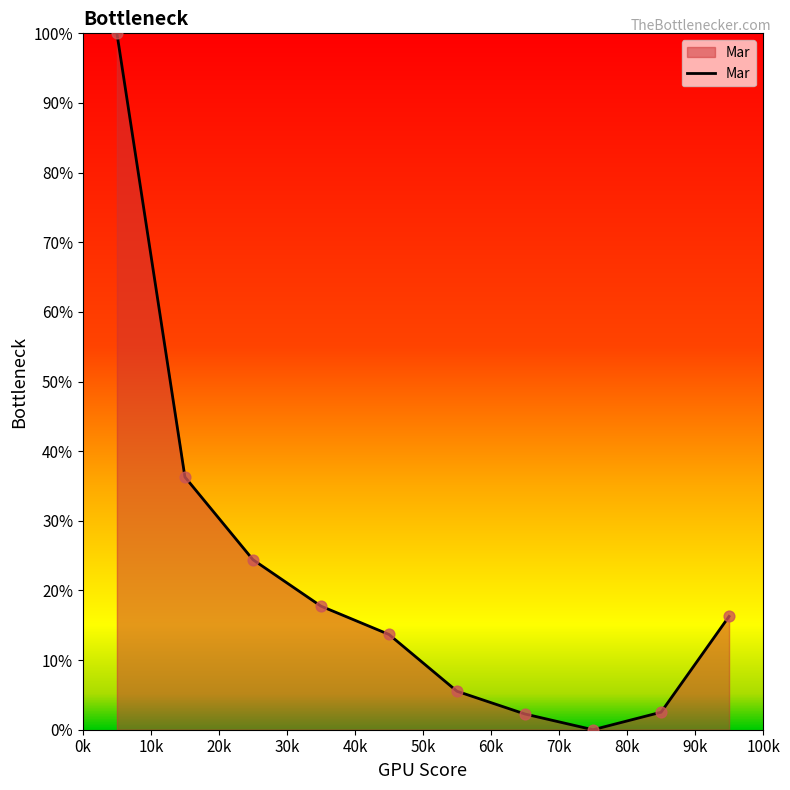

What is the difference between the maximum and minimum values?

100.0